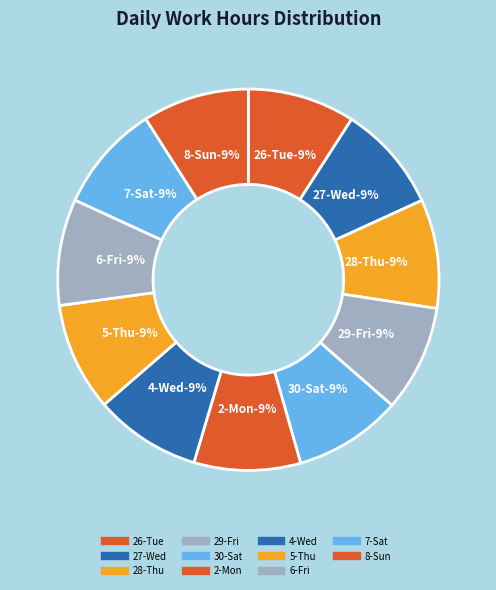

How many segments does this pie chart have?

11